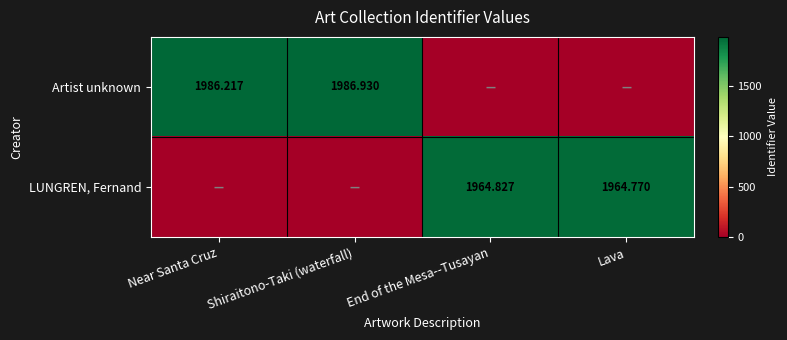

List the series in order of their peak value, highest first.

Artist unknown, LUNGREN, Fernand